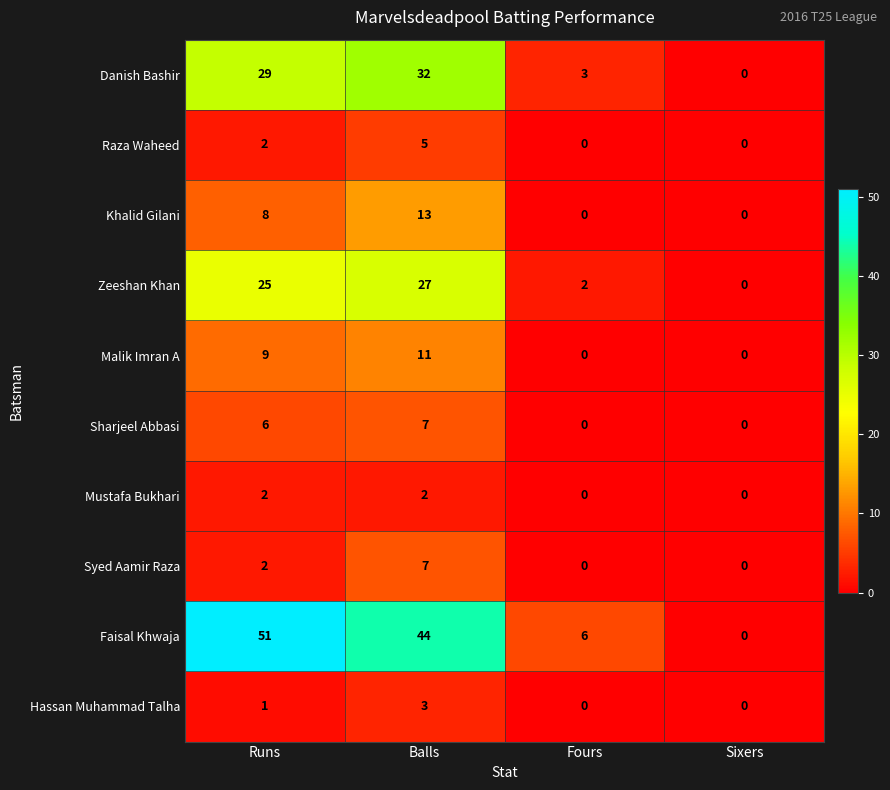

Count the Malik Imran A values in the range 0 to 11.

4